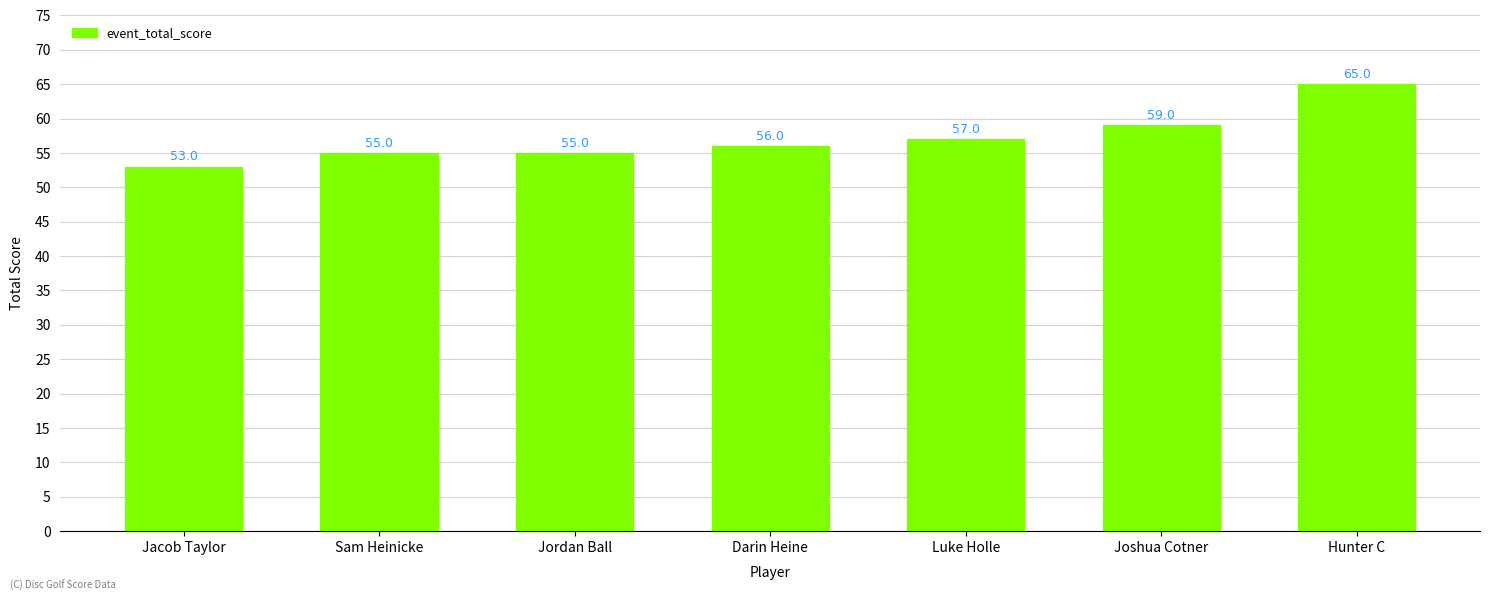

Between Hunter C and Sam Heinicke, which is larger?

Hunter C